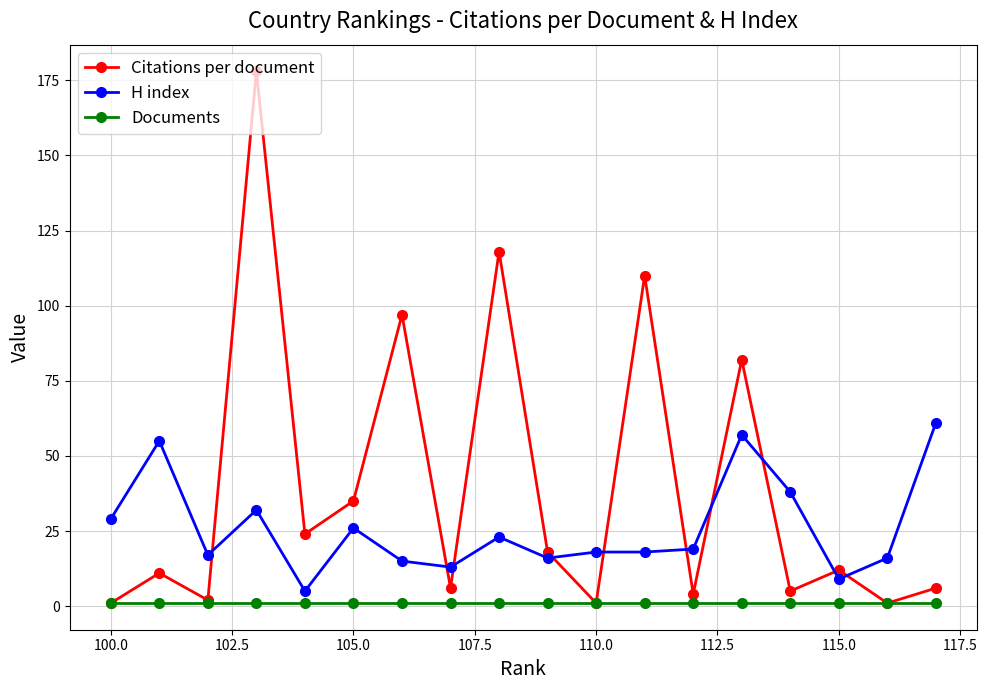

Reading left to right, list all the values displayed in this chart.

Citations per document: 1	11	2	178	24	35	97	6	118	18	1	110	4	82	5	12	1	6
H index: 29	55	17	32	5	26	15	13	23	16	18	18	19	57	38	9	16	61
Documents: 1	1	1	1	1	1	1	1	1	1	1	1	1	1	1	1	1	1